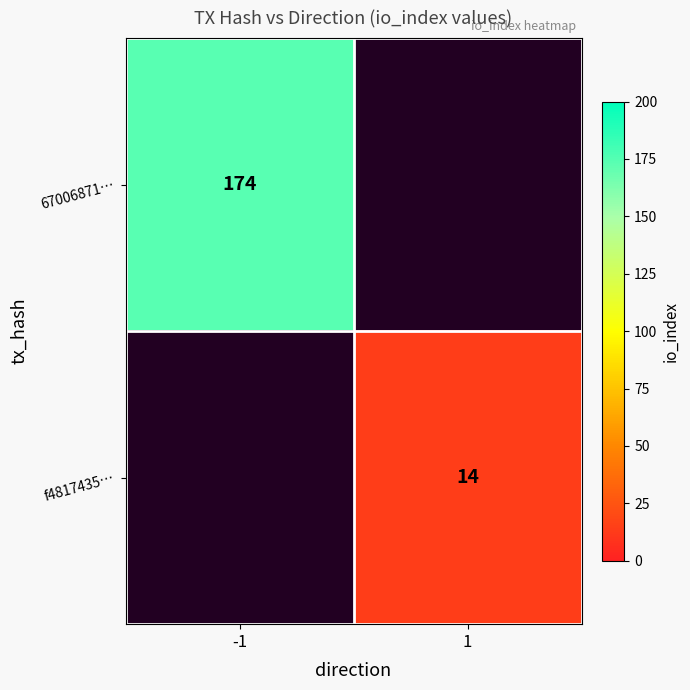

Is it true that 67006871… equals 174 at -1?

True